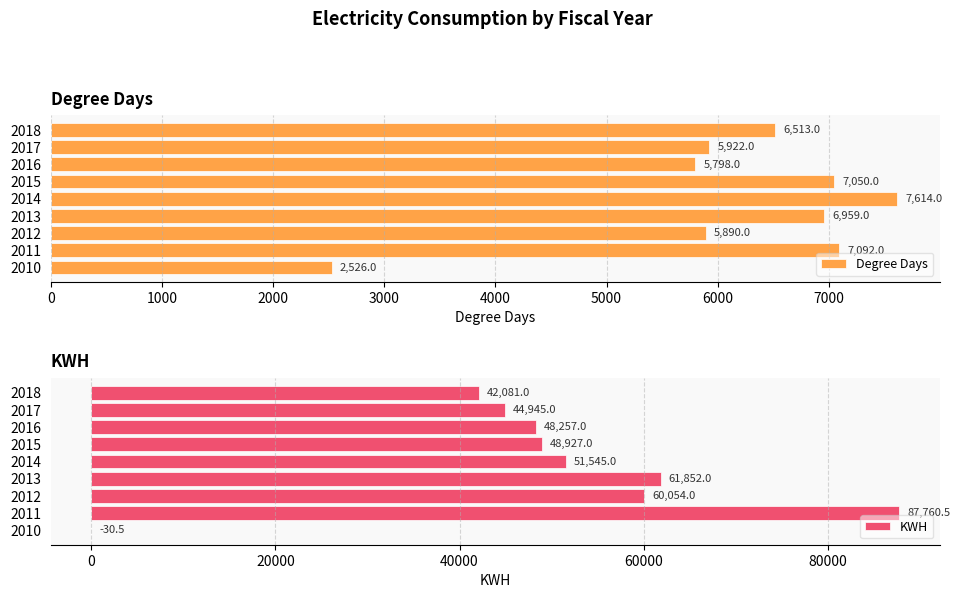

The Degree Days series shows 9342 at 2013. True or false?

False